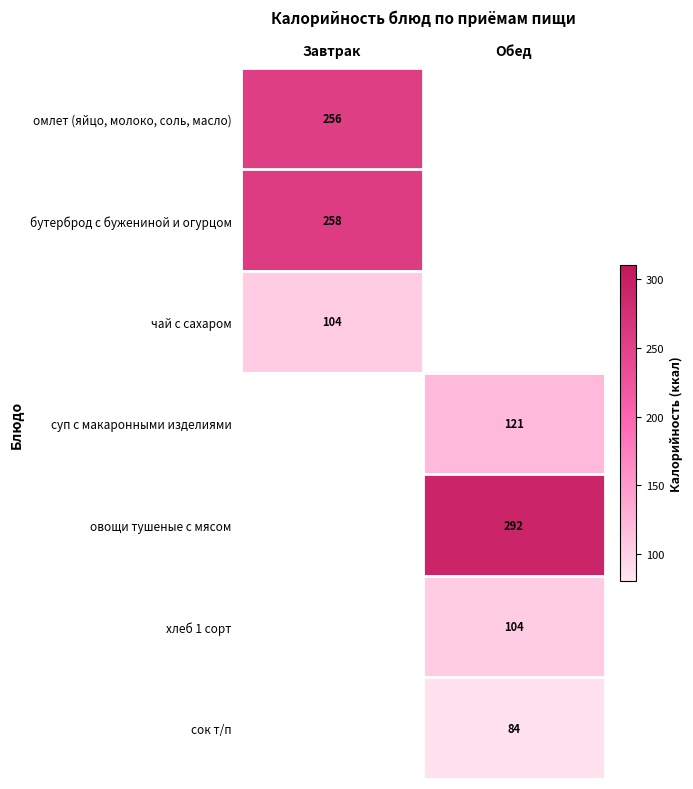

The хлеб 1 сорт series shows 144 at Обед. True or false?

False